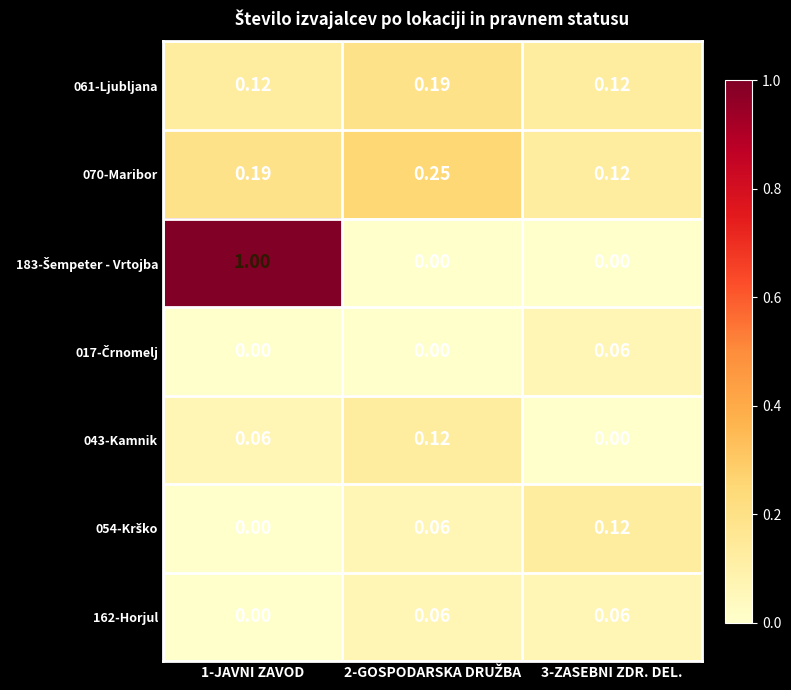

How many series are shown in this chart?

7